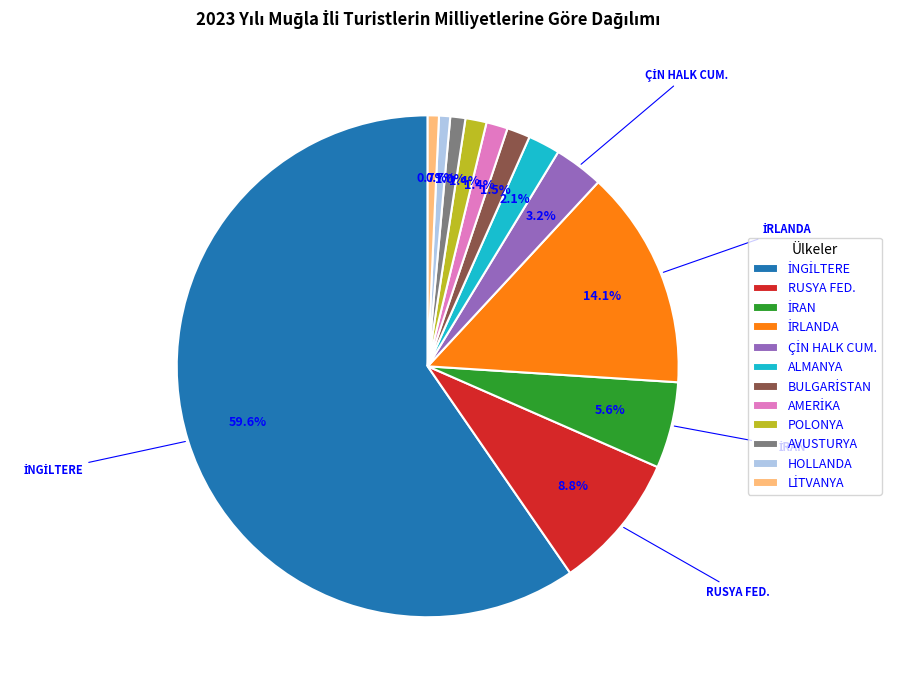

Approximately how many times larger is the value at AVUSTURYA compared to HOLLANDA?

1.4